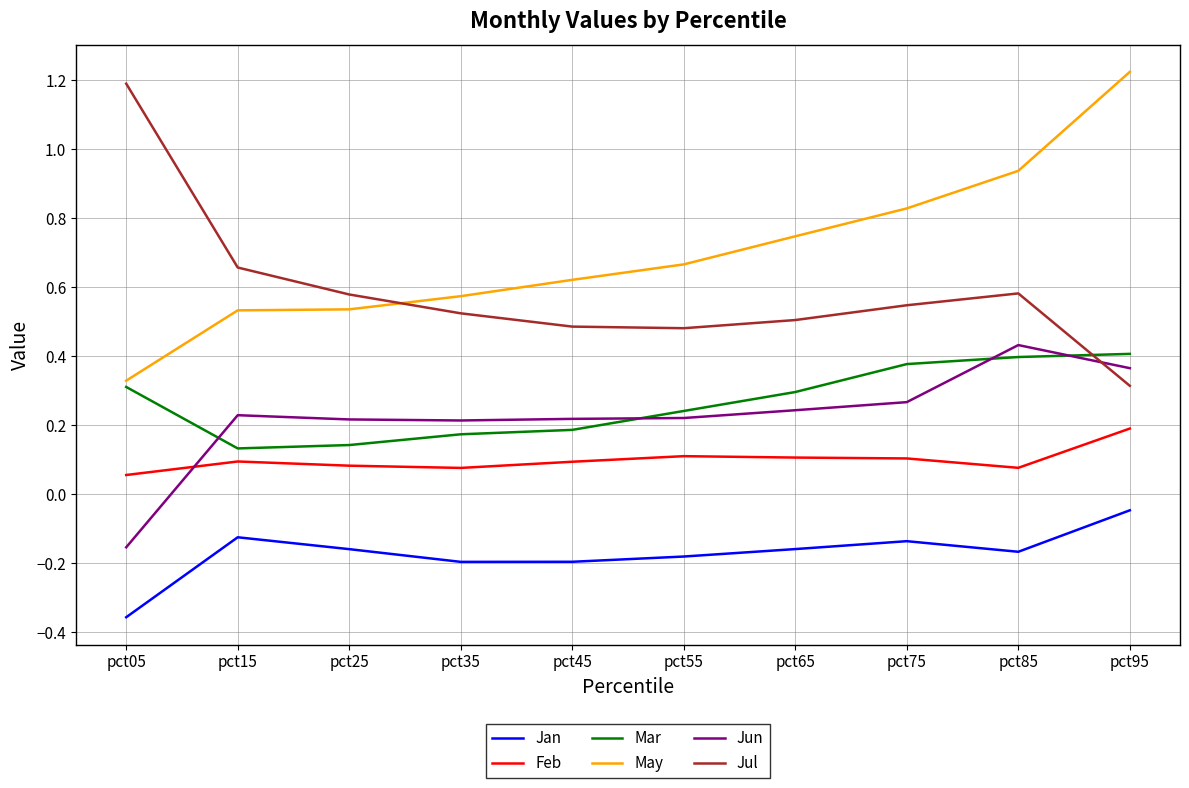

Which category has the lowest value across all series?

pct05